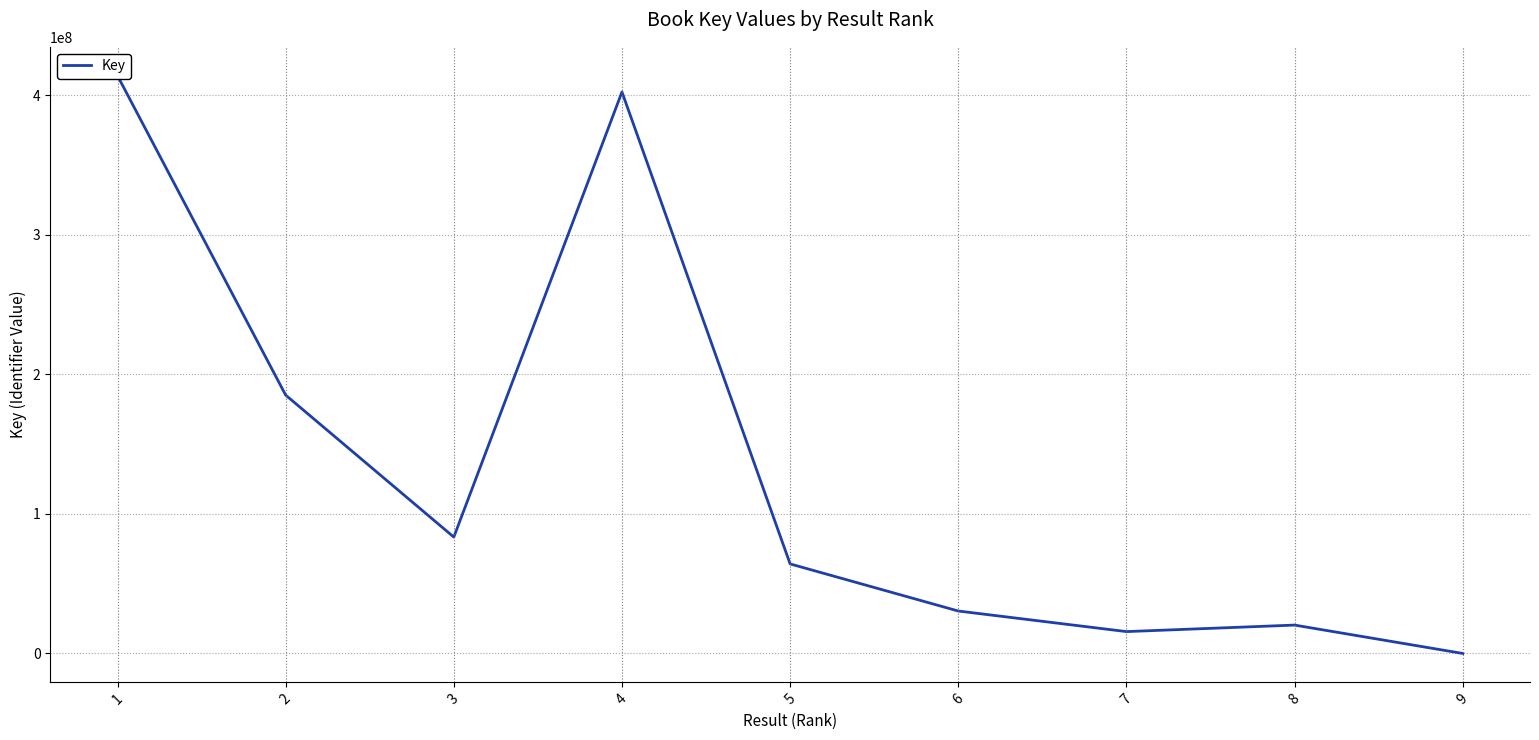

List the labels in order of value, smallest first.

9, 7, 8, 6, 5, 3, 2, 4, 1